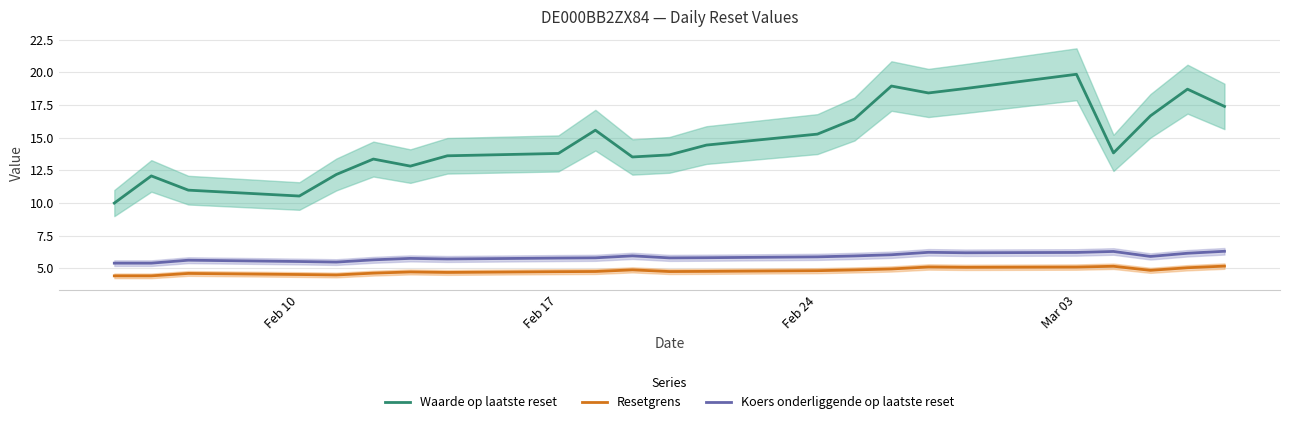

Does the chart have visible grid lines?

Yes